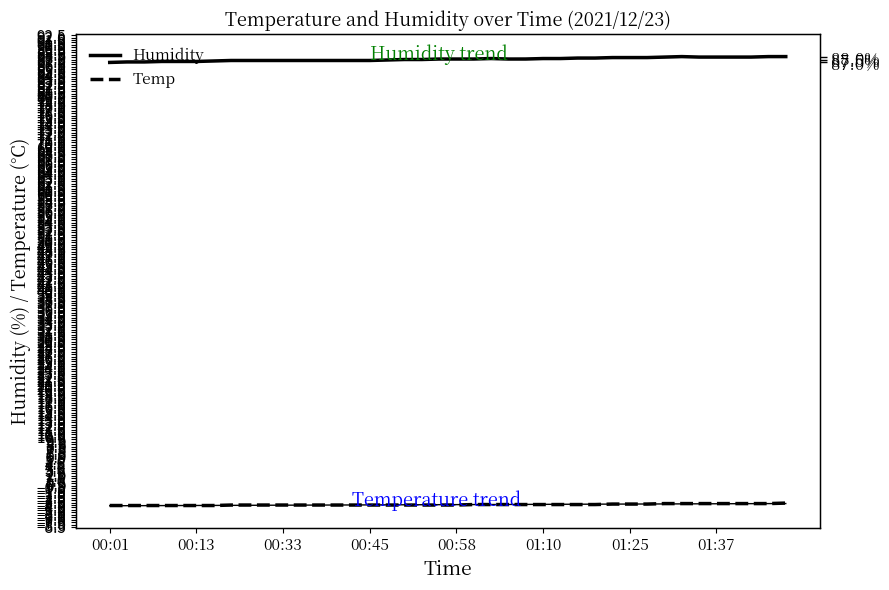

What is the difference between the highest and lowest values at 01:10?

91.6